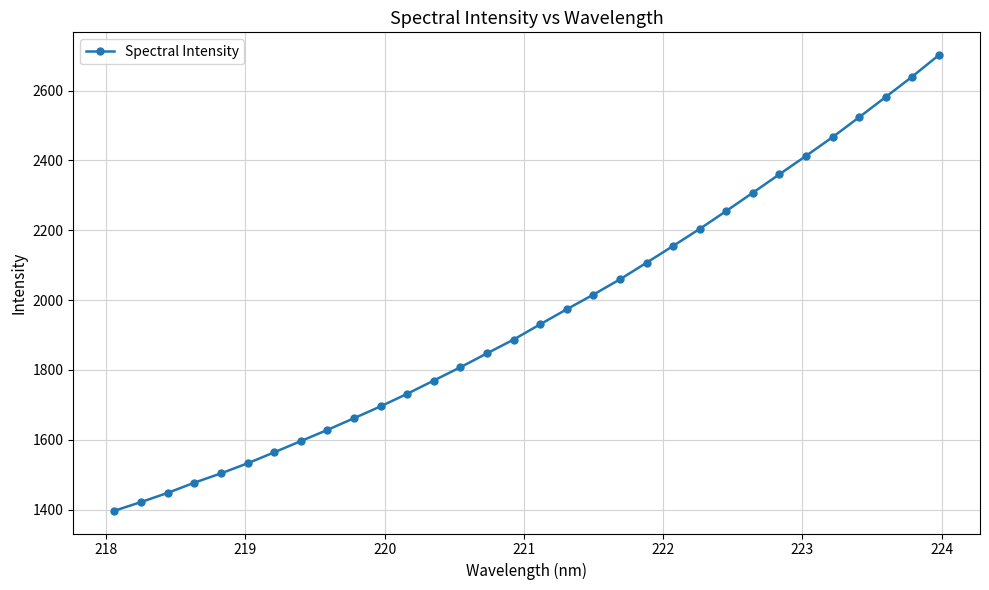

What is the value of the 10th point from the left?

1661.6